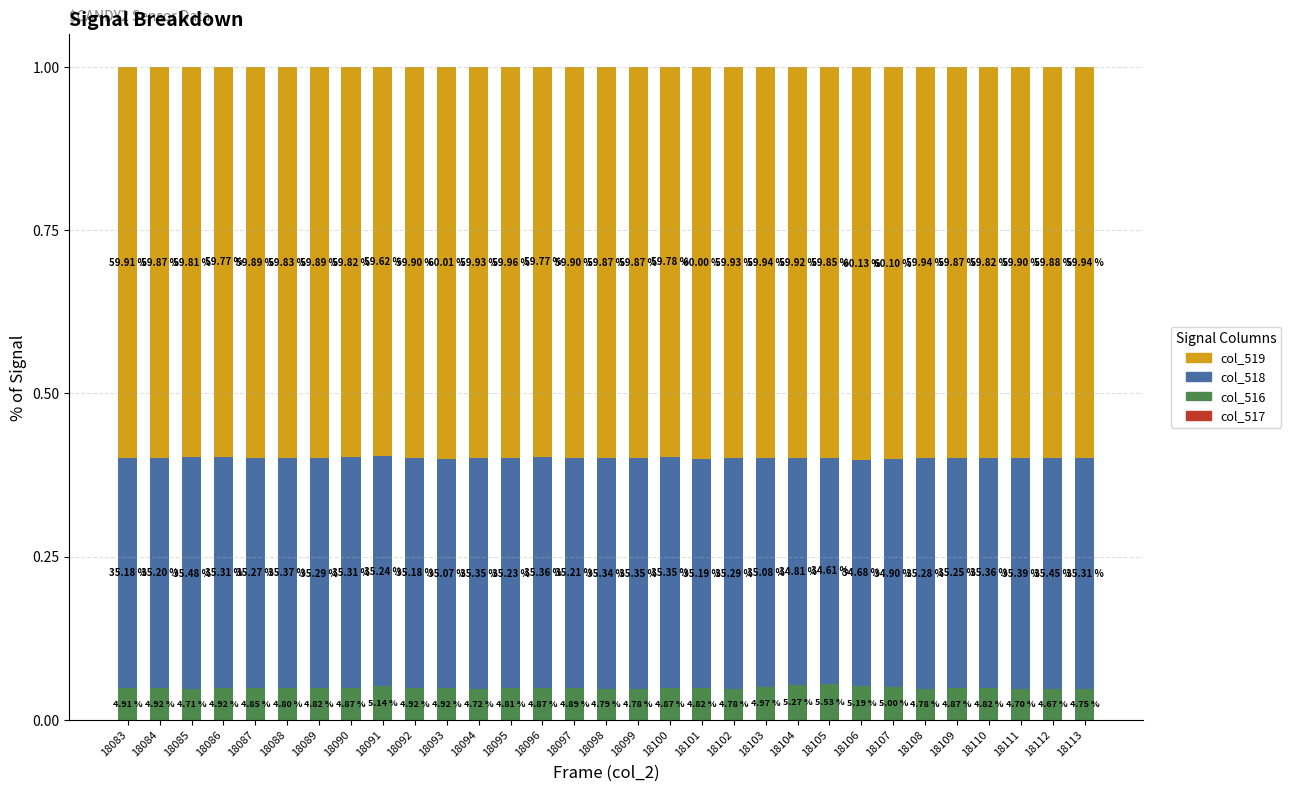

Where is col_517 nearest to the value 0?

18083